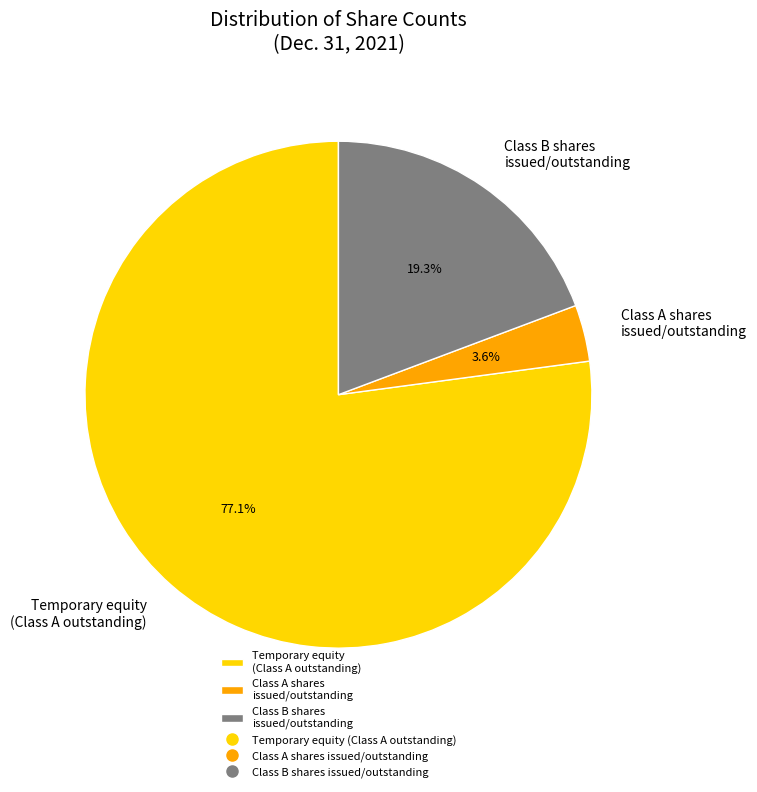

Count the number of slices in the pie.

3